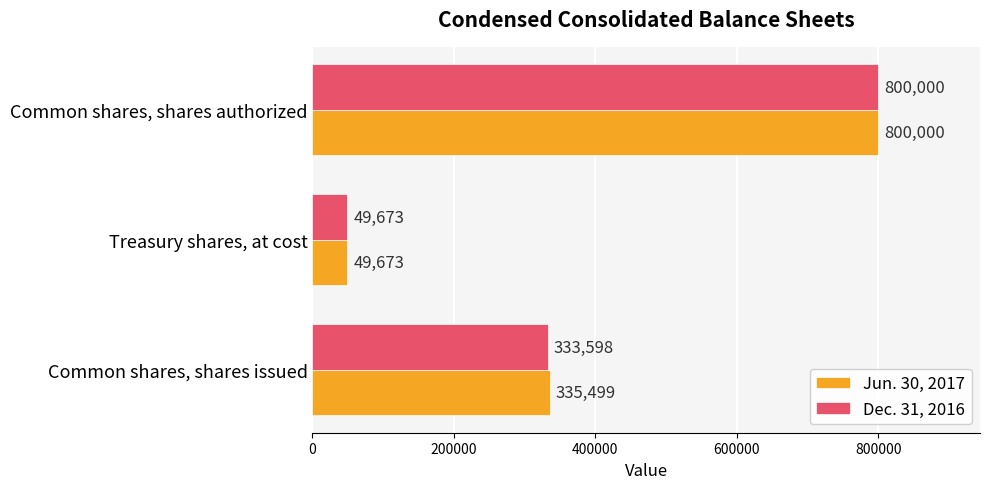

Which series has the largest total across all categories?

Jun. 30, 2017